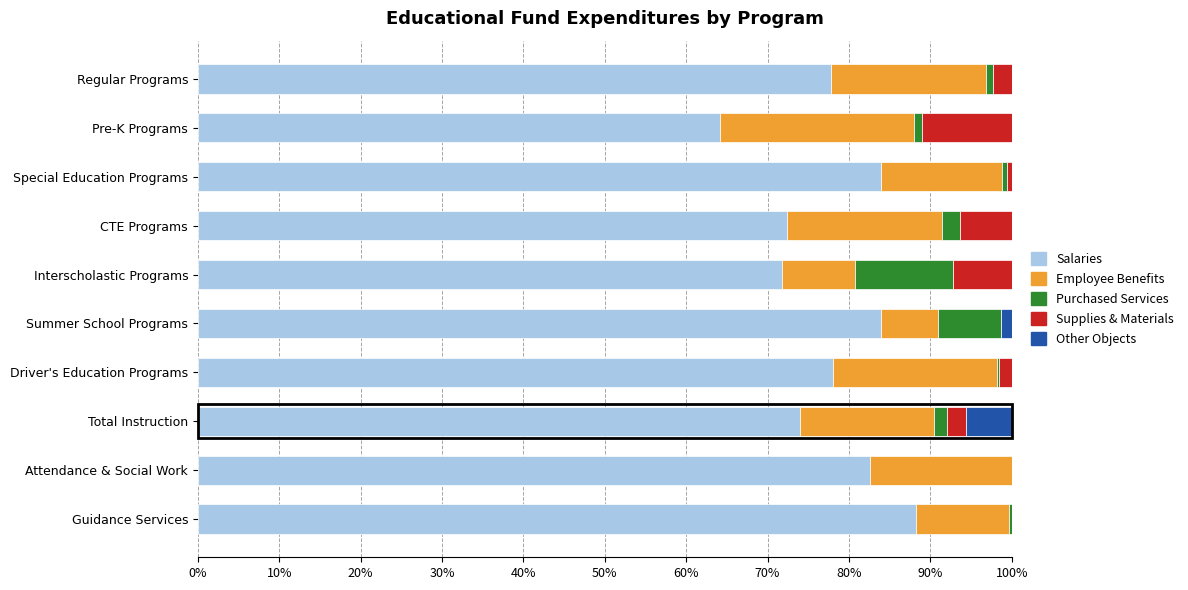

Is it true that Salaries equals 88.2 at Guidance Services?

True